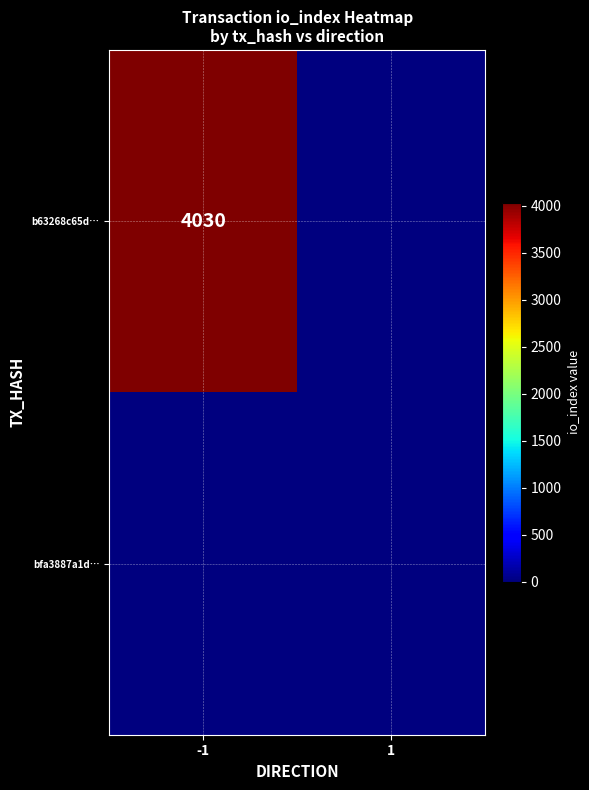

The b63268c65d… series shows 1928 at -1. True or false?

False